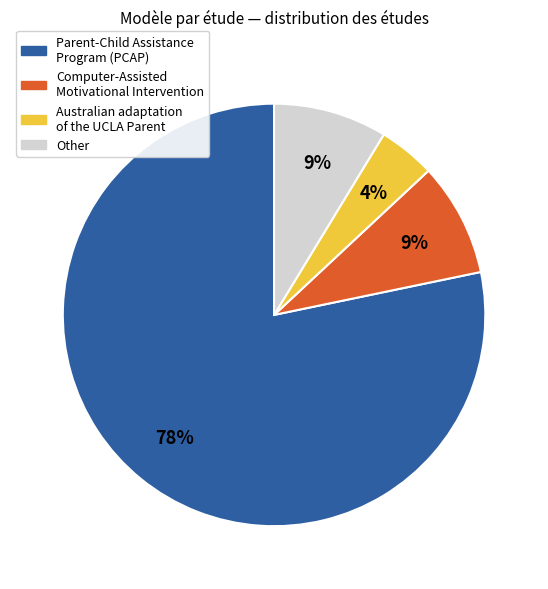

Which slice is the smallest?

Australian adaptation of the UCLA Parent